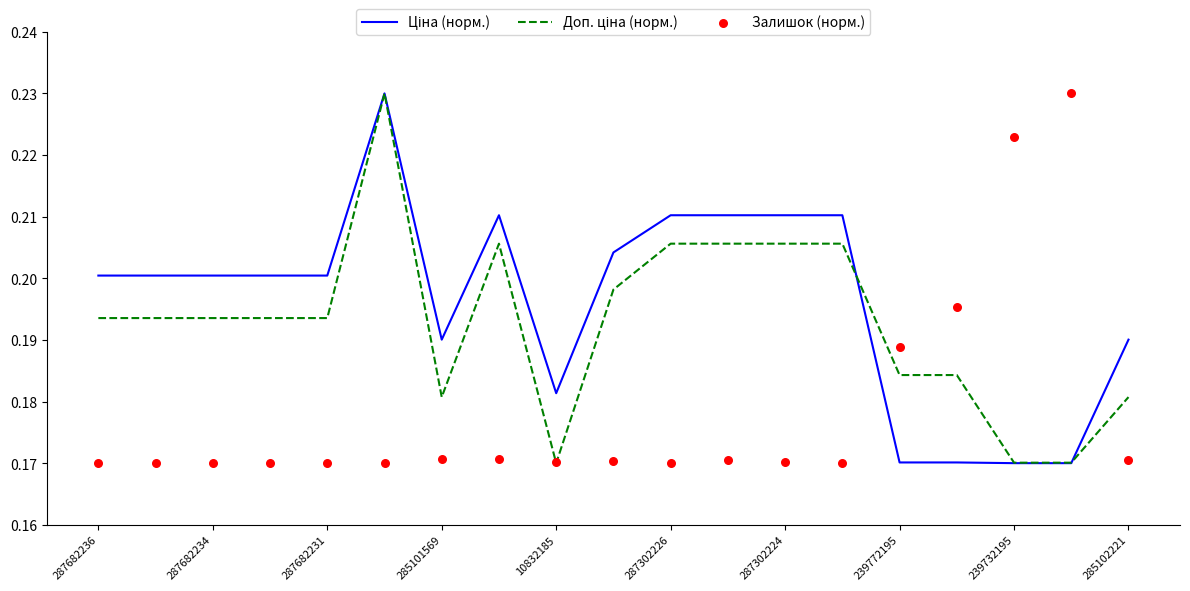

Which series has the largest Y range (max minus min)?

Ціна (норм.)